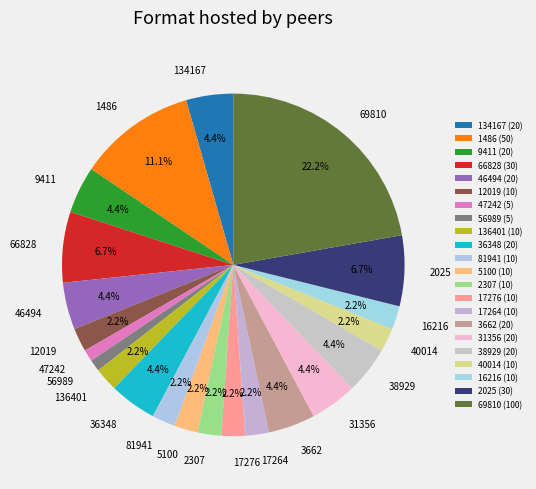

To the nearest percent, what portion does 56989 represent?

1%